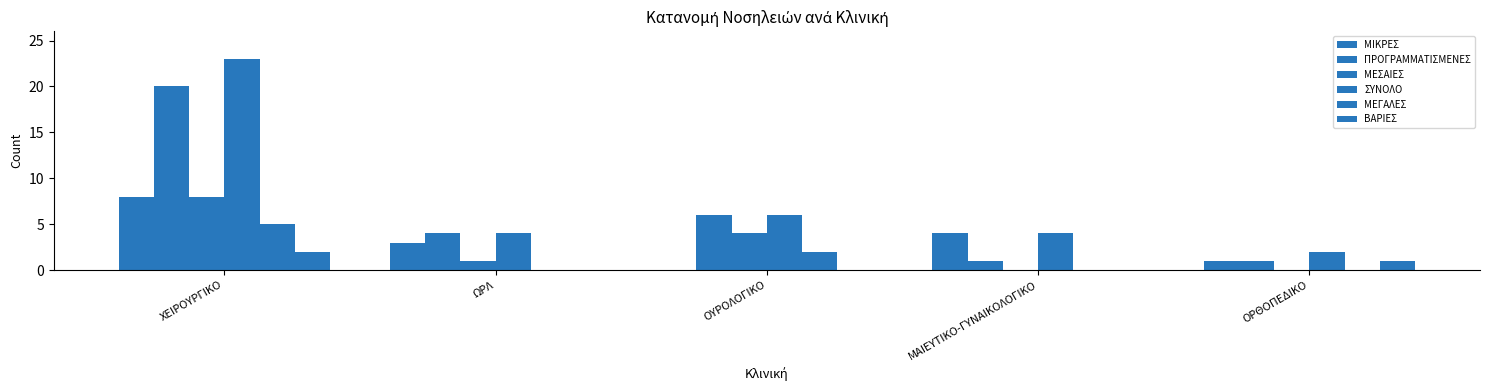

What is the difference between the highest and lowest values at ΜΑΙΕΥΤΙΚΟ-ΓΥΝΑΙΚΟΛΟΓΙΚΟ?

4